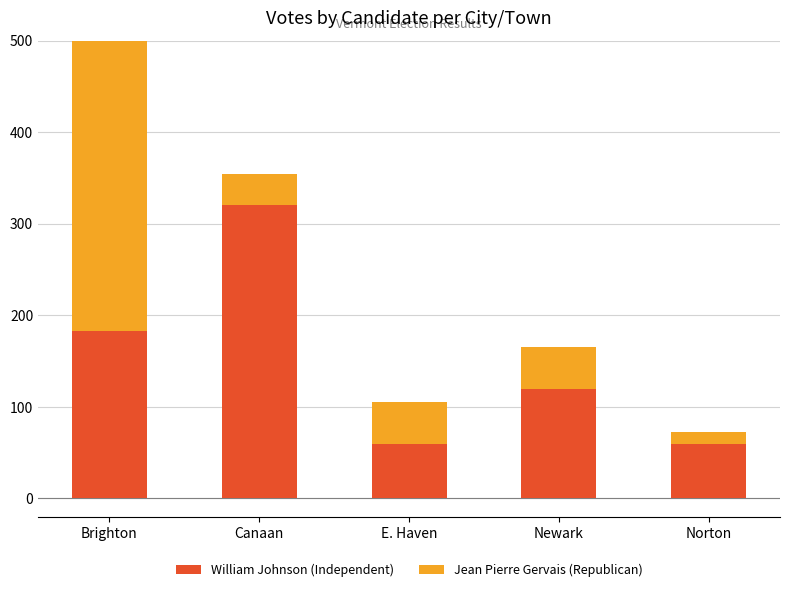

How many series are shown in this chart?

2